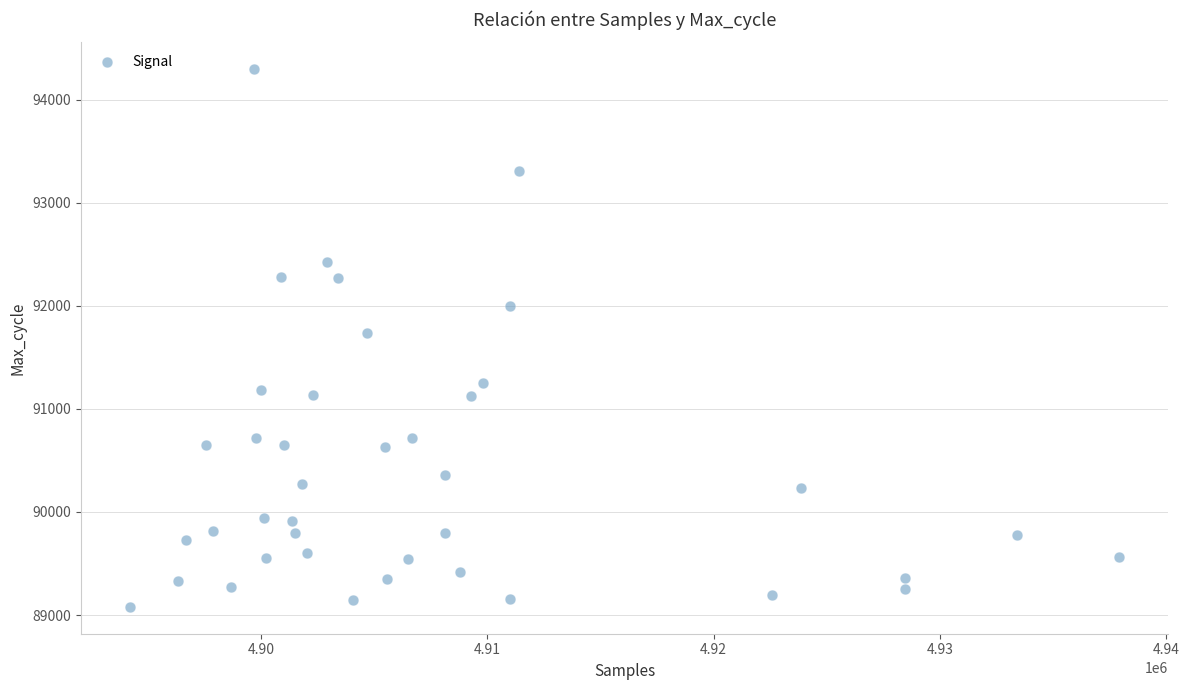

What is the range of Y values (max minus min)?

5215